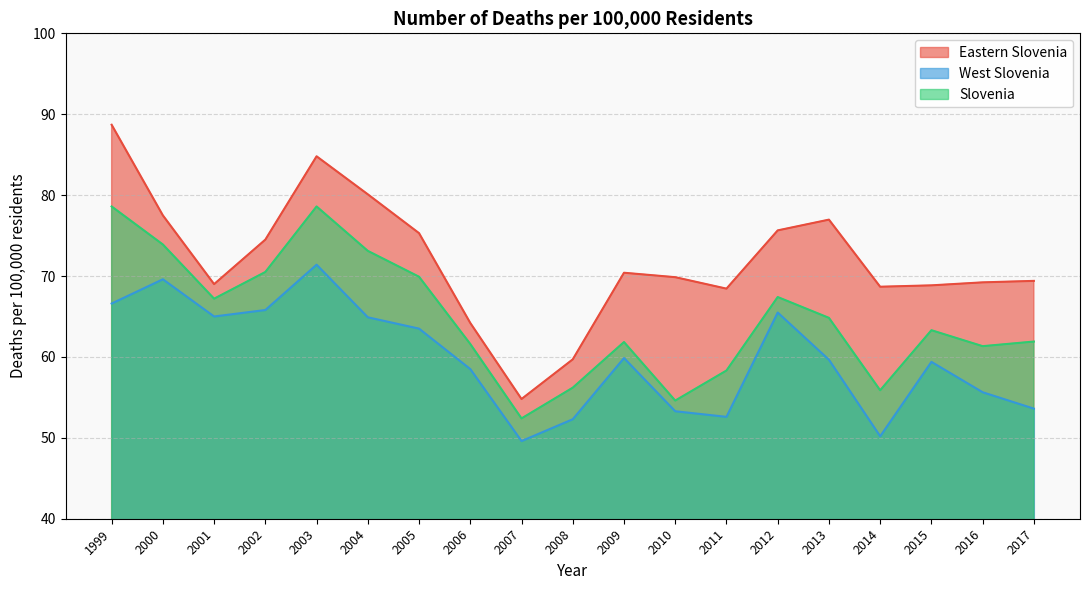

Where is the first local maximum for Eastern Slovenia?

2003